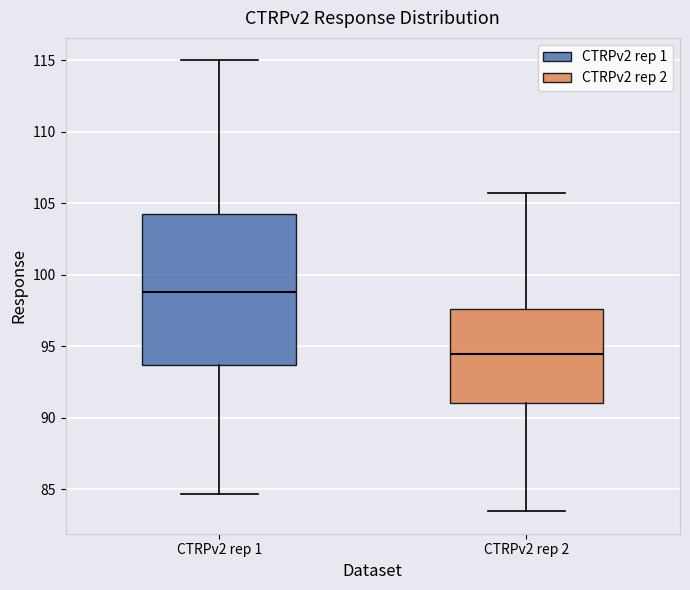

Which box's median line is the highest?

CTRPv2 rep 1